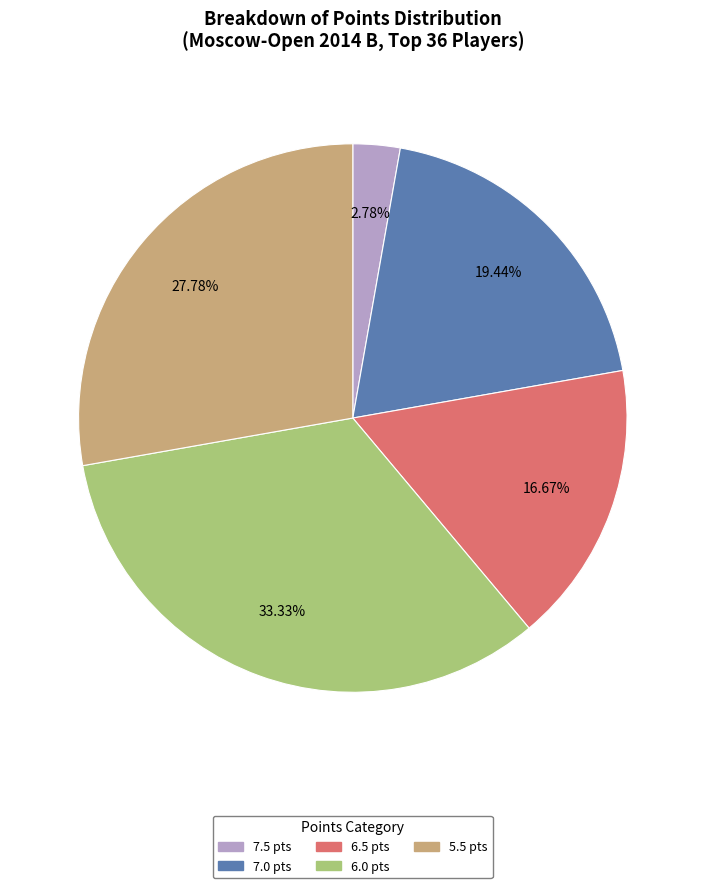

Is there a majority slice in this chart?

No